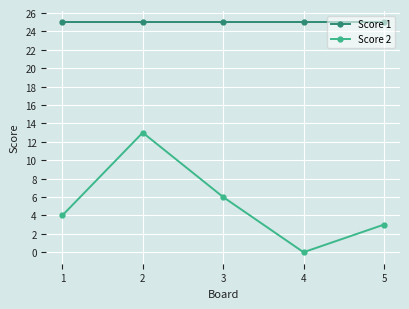

What is the sum of all Score 1 values?

125